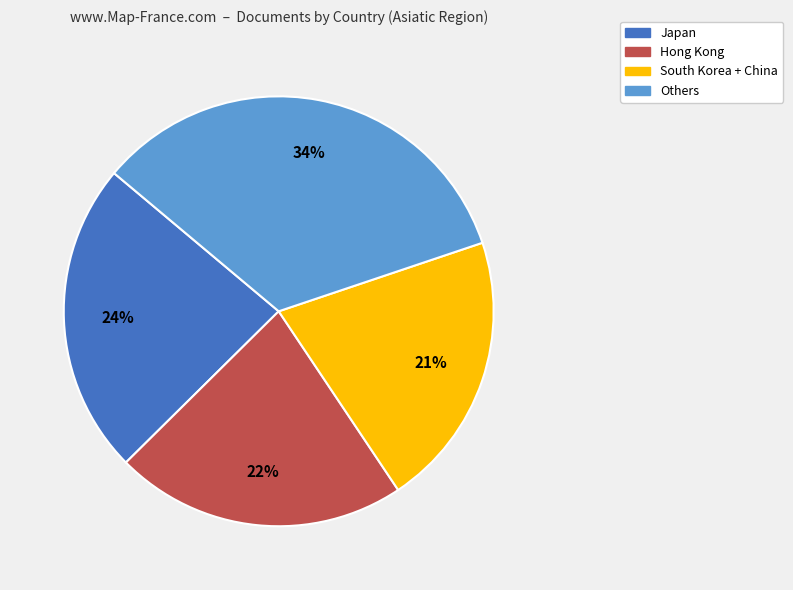

To the nearest percent, what is the average slice percentage?

25%